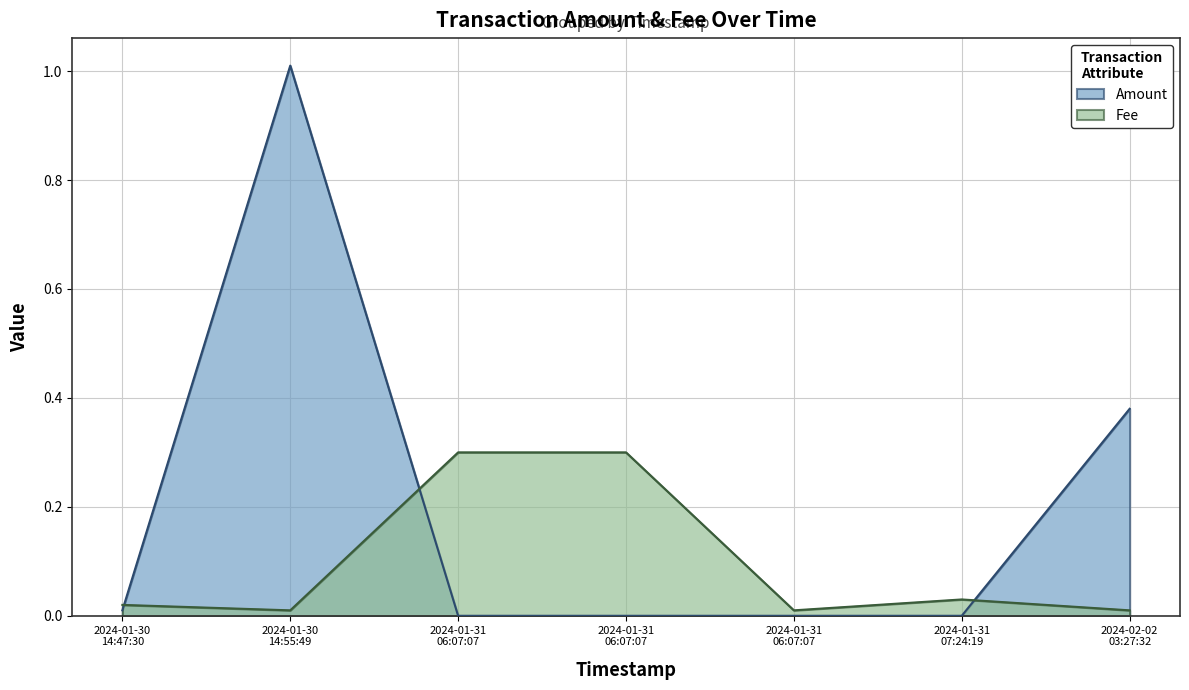

Is it true that Fee equals 0.5 at 2024-01-31 06:07:07?

False